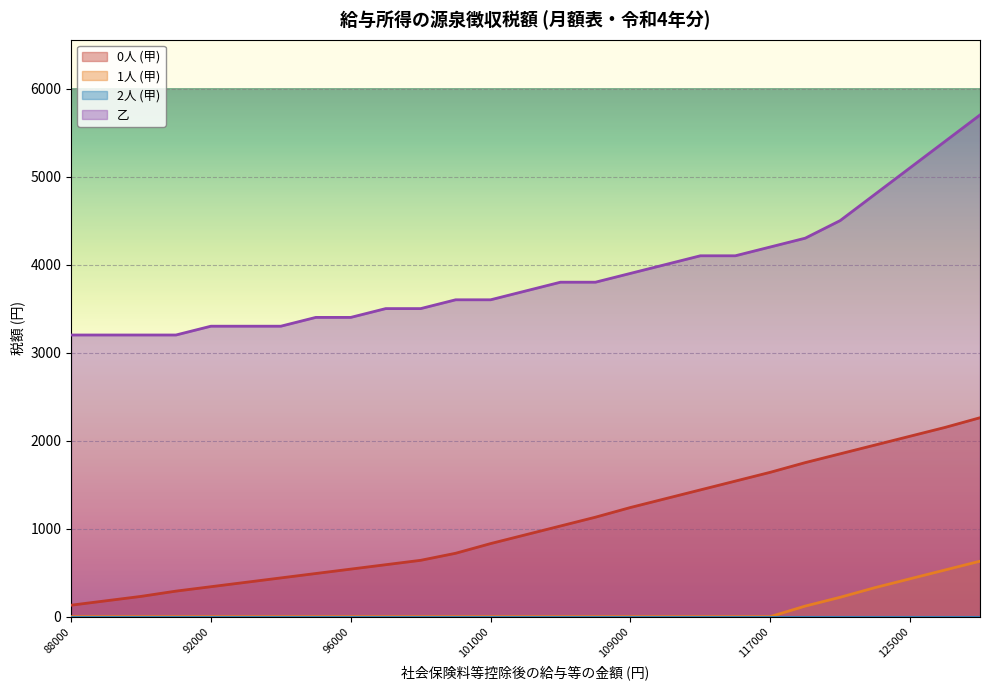

What is the total value across all series at 98000?

4140